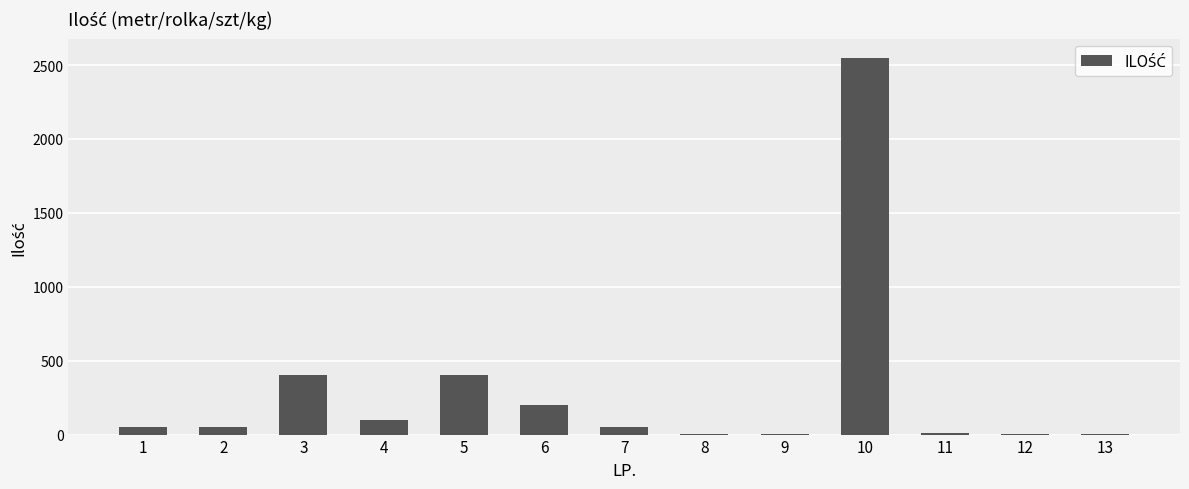

At which category does the chart reach its peak across all series?

10